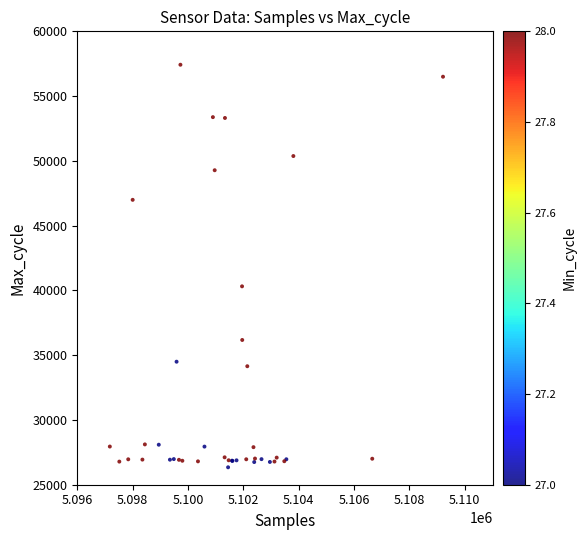

What Y value in the scatter plot is closest to 41883?

40315